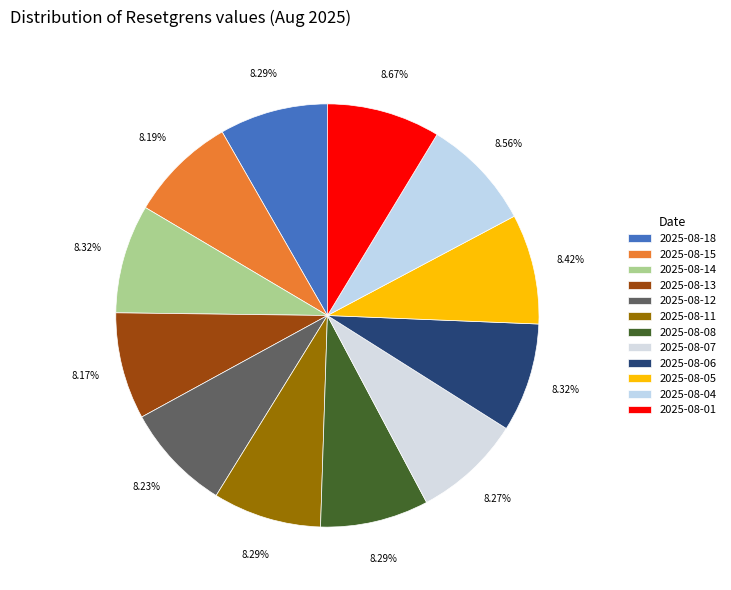

How many segments does this pie chart have?

12